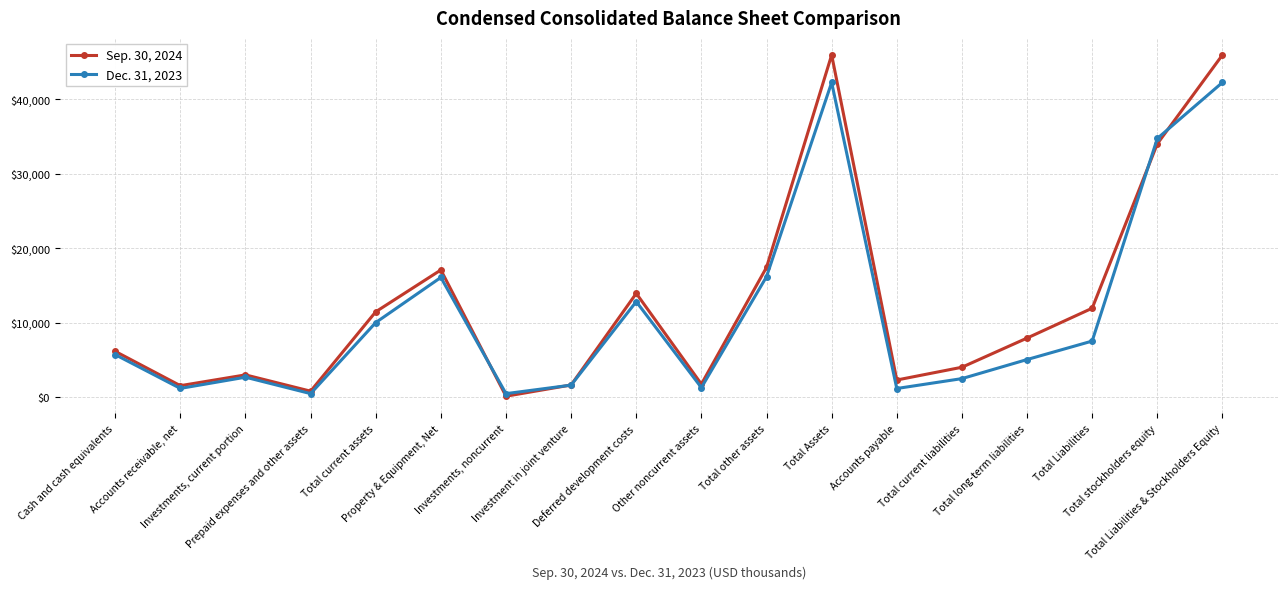

List the series in order of their overall mean, highest first.

Sep. 30, 2024, Dec. 31, 2023